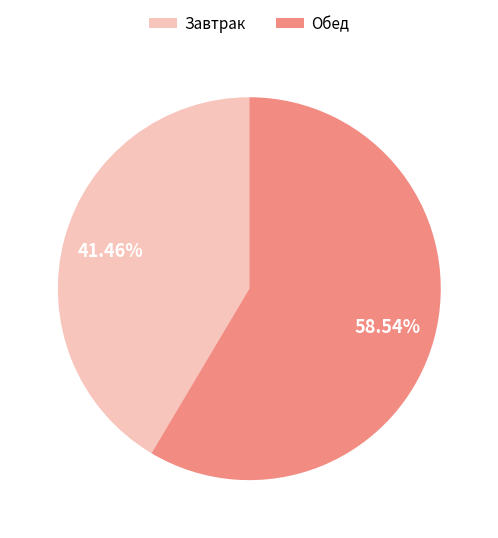

Does any single category account for the majority?

Yes